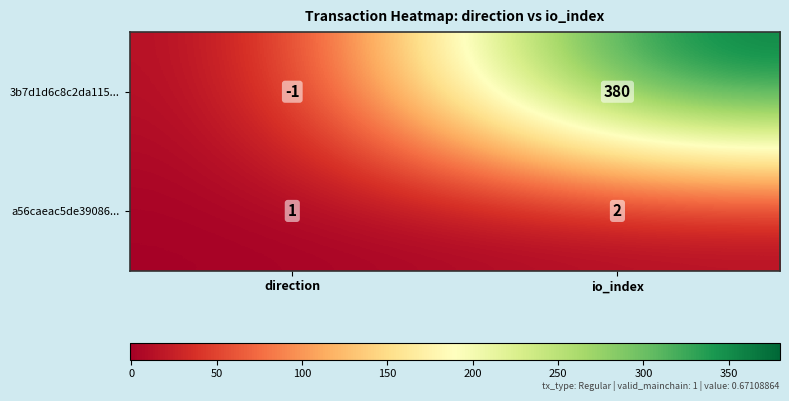

The value of 3b7d1d6c8c2da115... at io_index is 380. True or false?

True